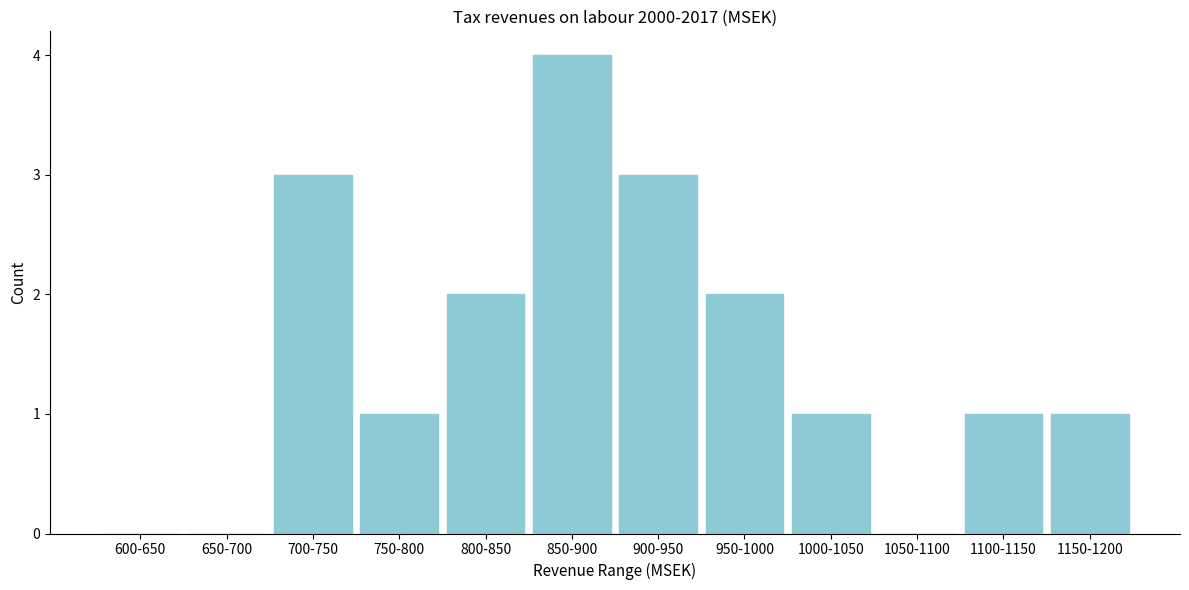

Reading right to left, extract all data points from this chart.

1150-1200=1	1100-1150=1	1050-1100=0	1000-1050=1	950-1000=2	900-950=3	850-900=4	800-850=2	750-800=1	700-750=3	650-700=0	600-650=0